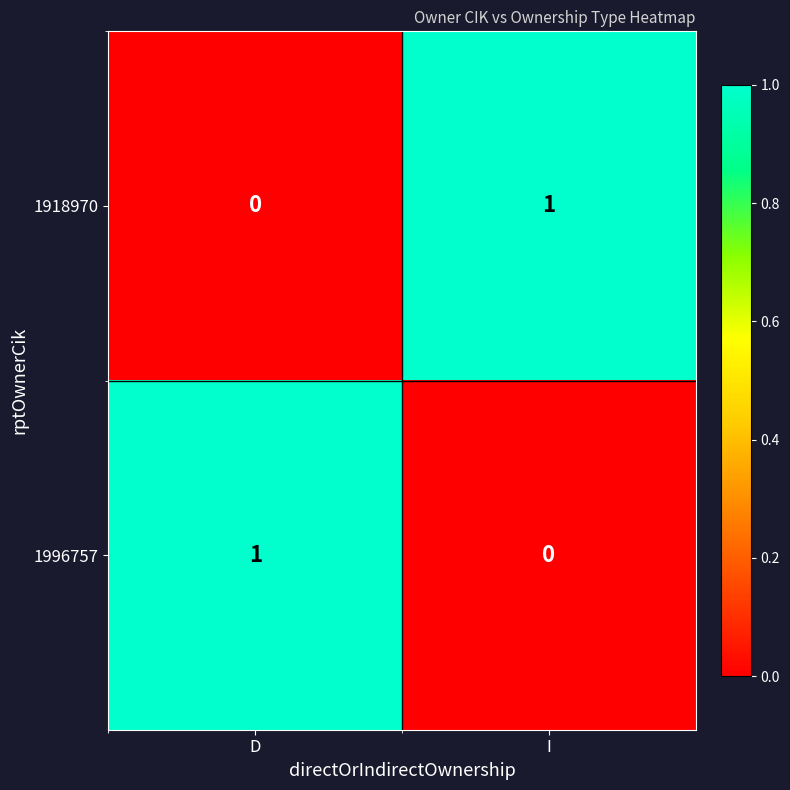

Is the value of 1918970 at I greater than the value of 1996757 at I?

Yes